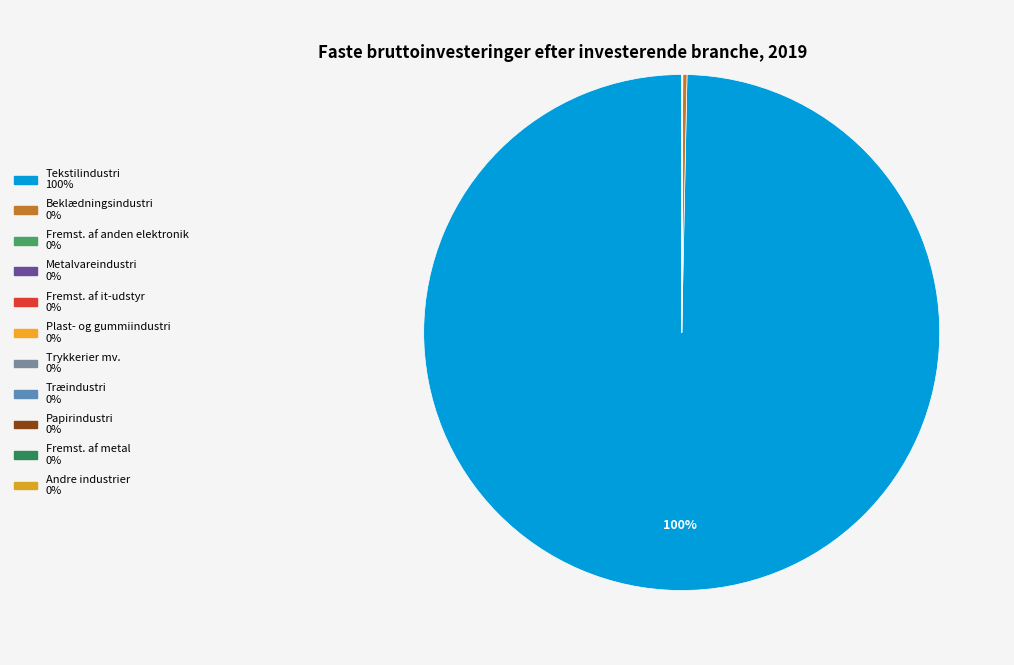

What is the largest slice in the pie chart?

Tekstilindustri